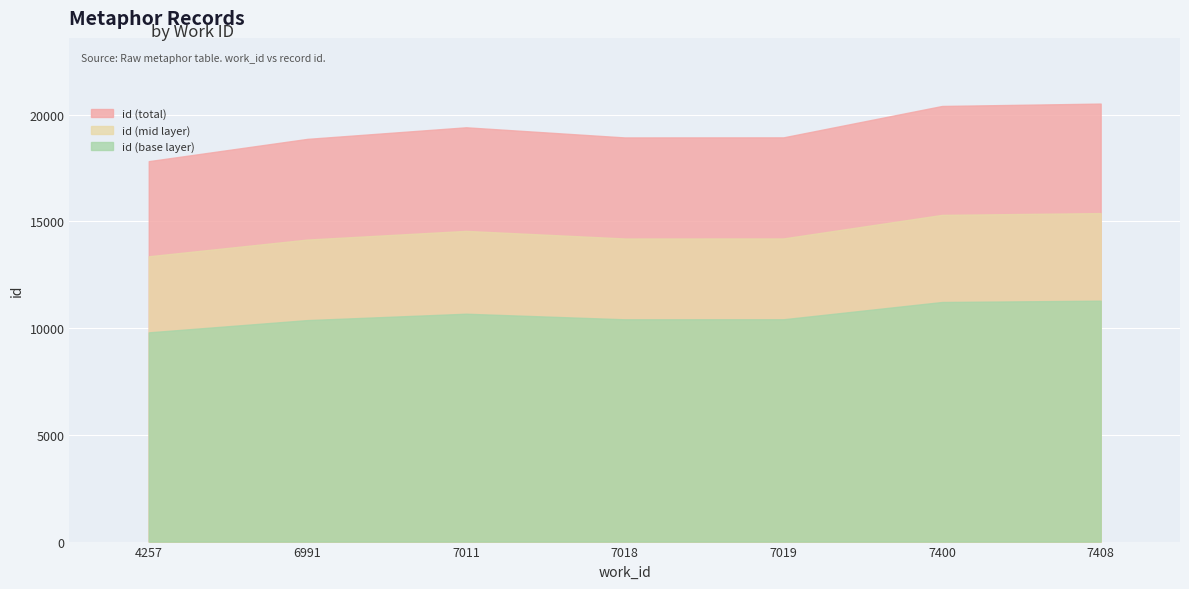

What is the change in value from 7019 to 7408?

+1583